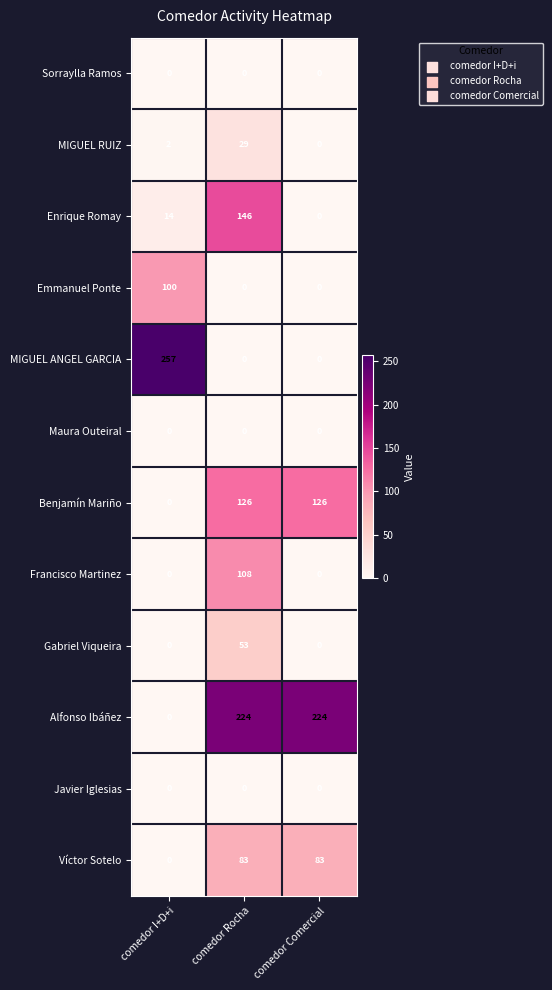

How many Emmanuel Ponte values are between 0 and 100?

3